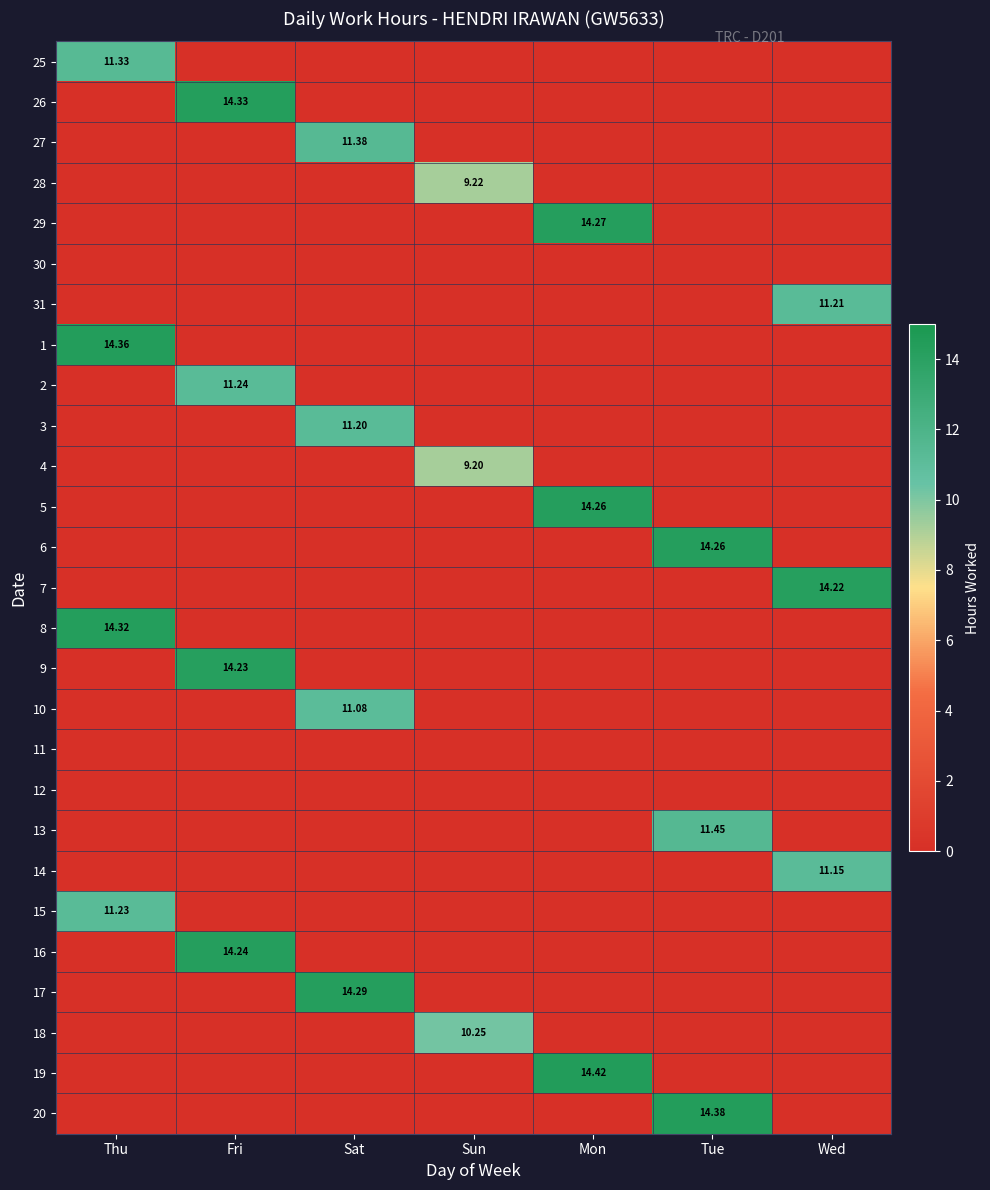

At which category is the sum across all series the highest?

Fri